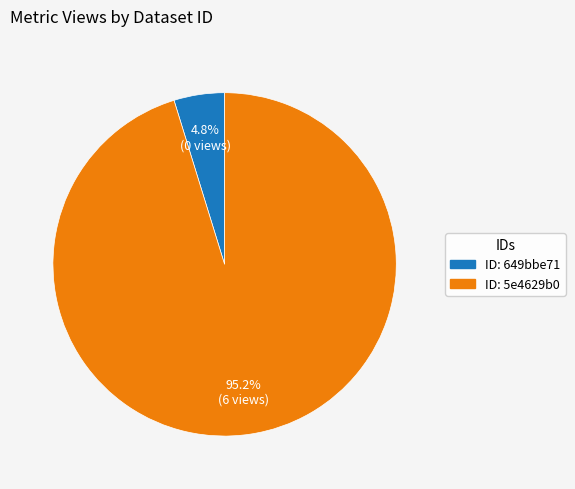

Is there any slice that represents more than half of the pie?

Yes